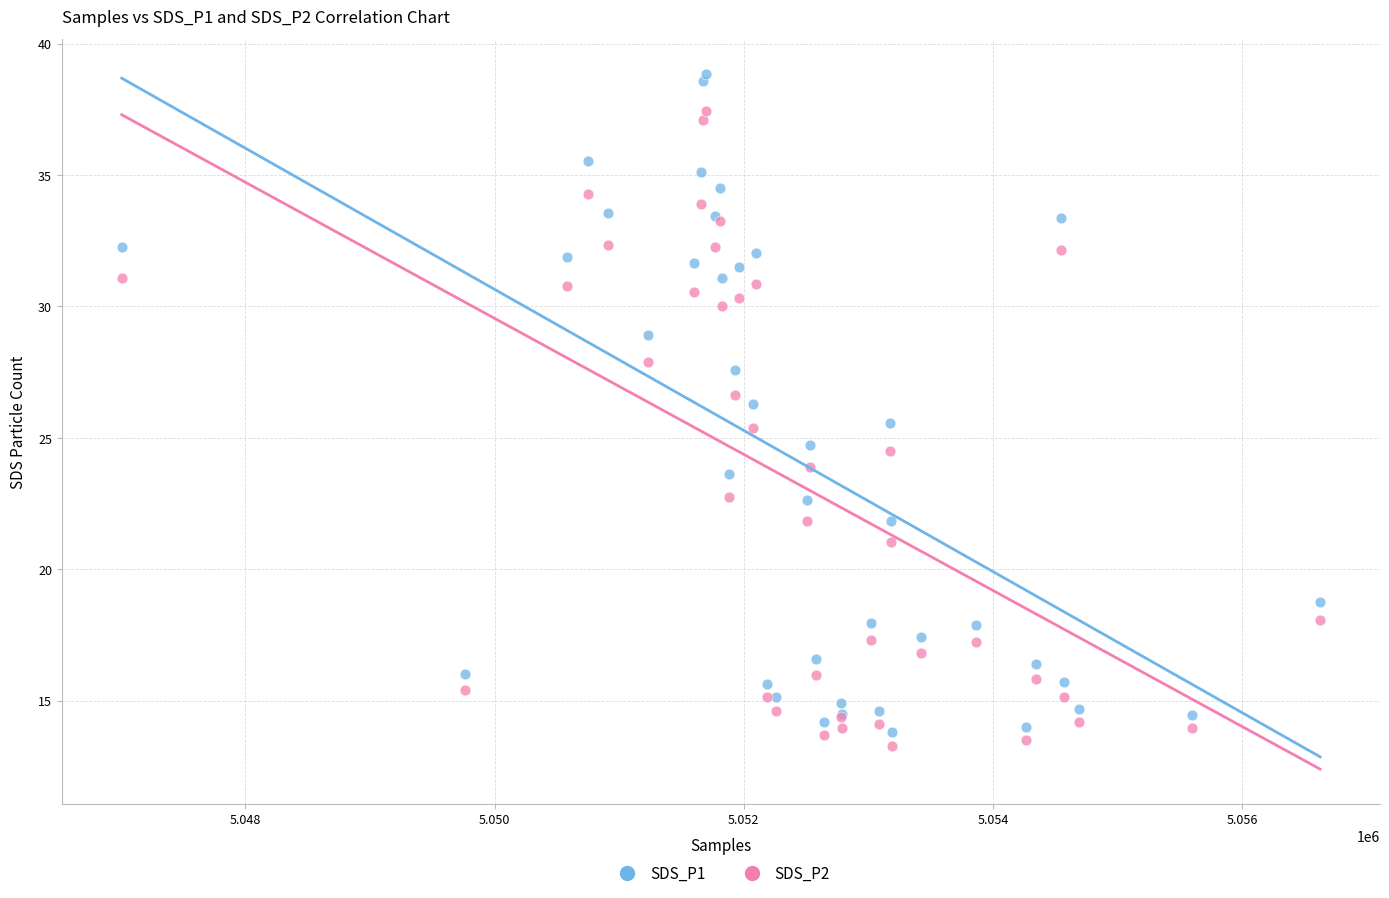

Which series contains the lowest Y value?

SDS_P2